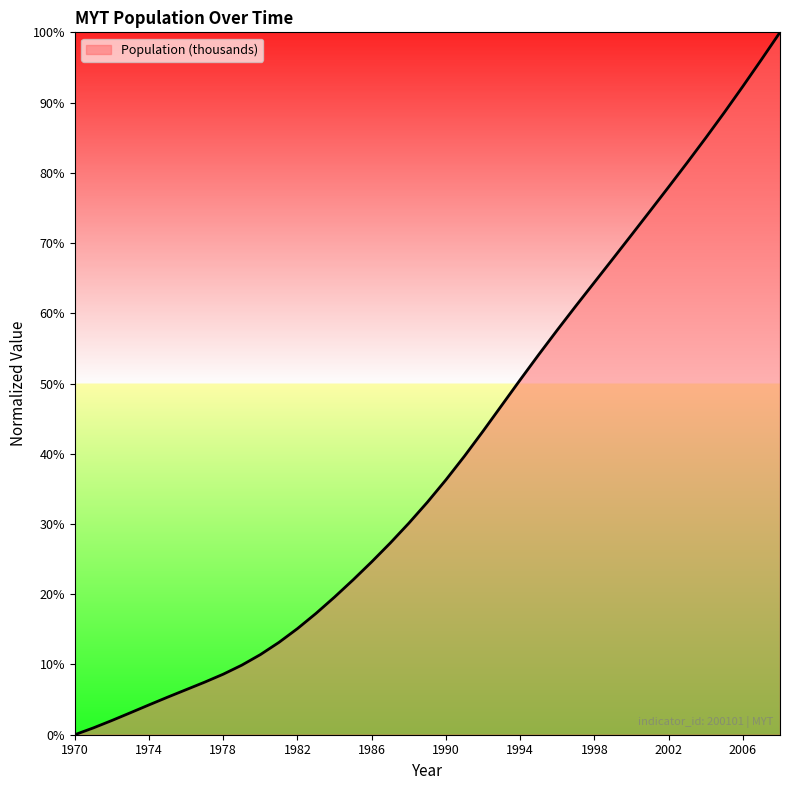

What is the greatest value displayed?

100.0